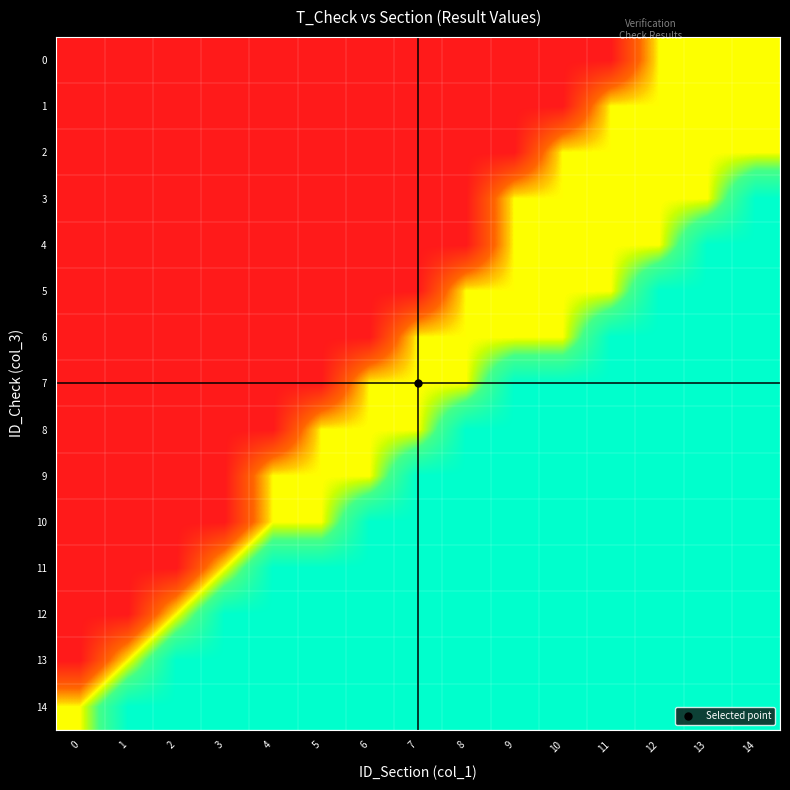

Rank the series at 8 from highest to lowest value.

8, 9, 10, 11, 12, 13, 14, 5, 6, 7, 0, 1, 2, 3, 4